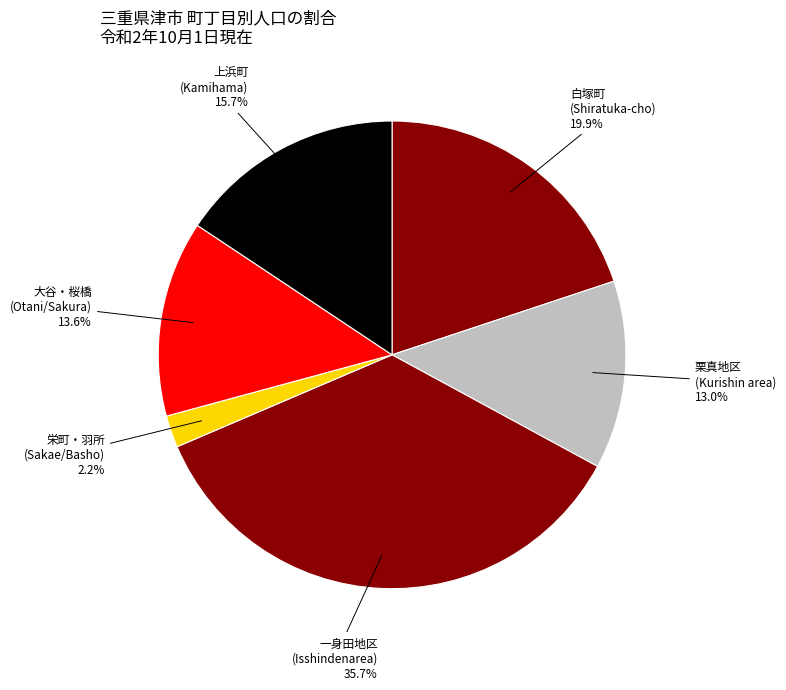

Which slice is the smallest?

栄町・羽所 (Sakae/Basho)